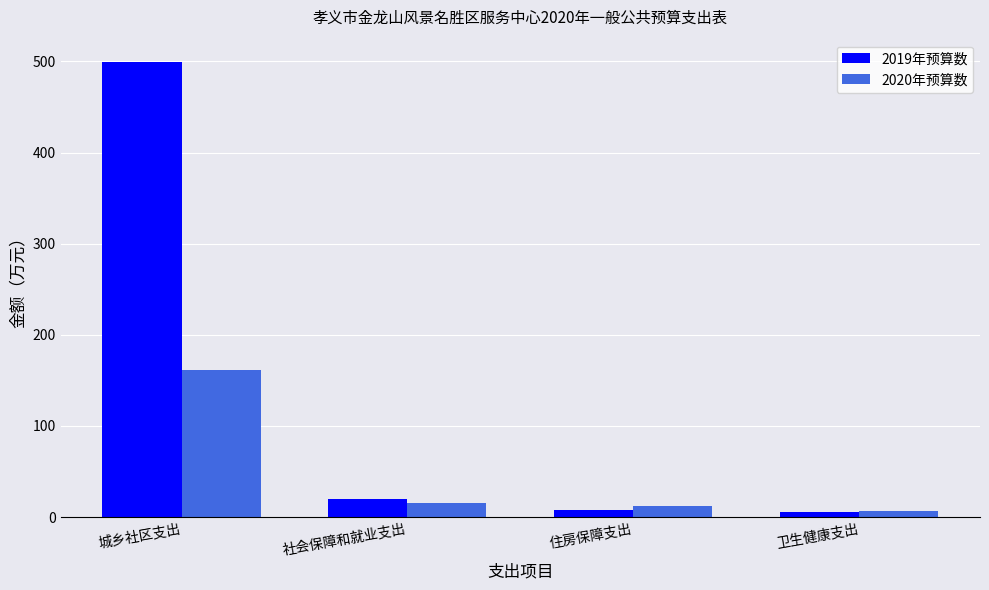

Which series has the largest total across all categories?

2019年预算数